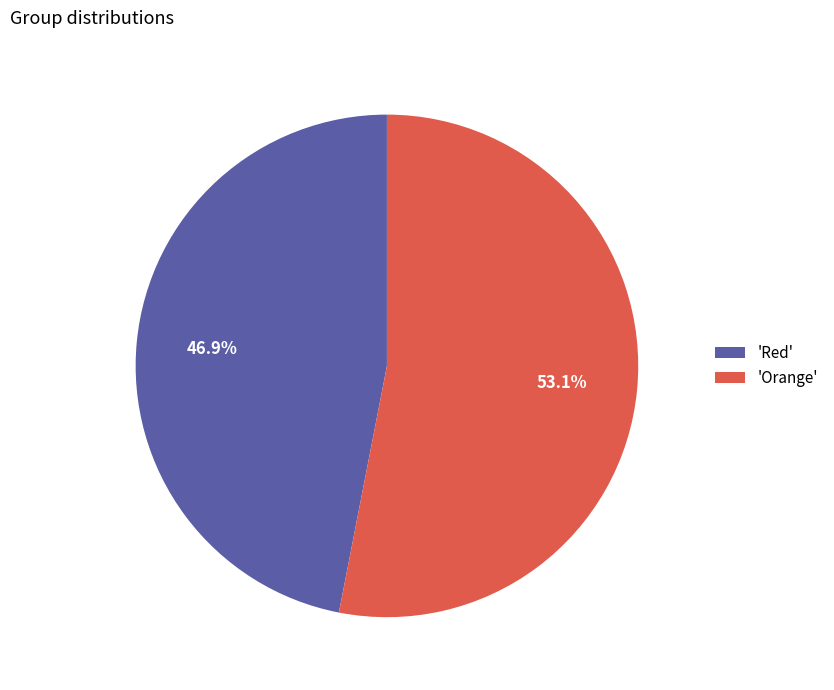

Combined, do 'Orange' and 'Red' account for over 50%?

Yes